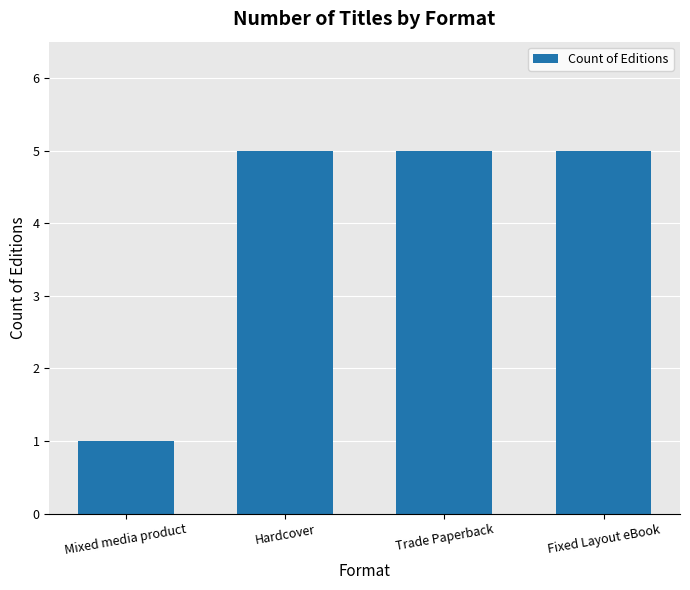

Reading right to left, transcribe all the data shown in this chart.

5	5	5	1